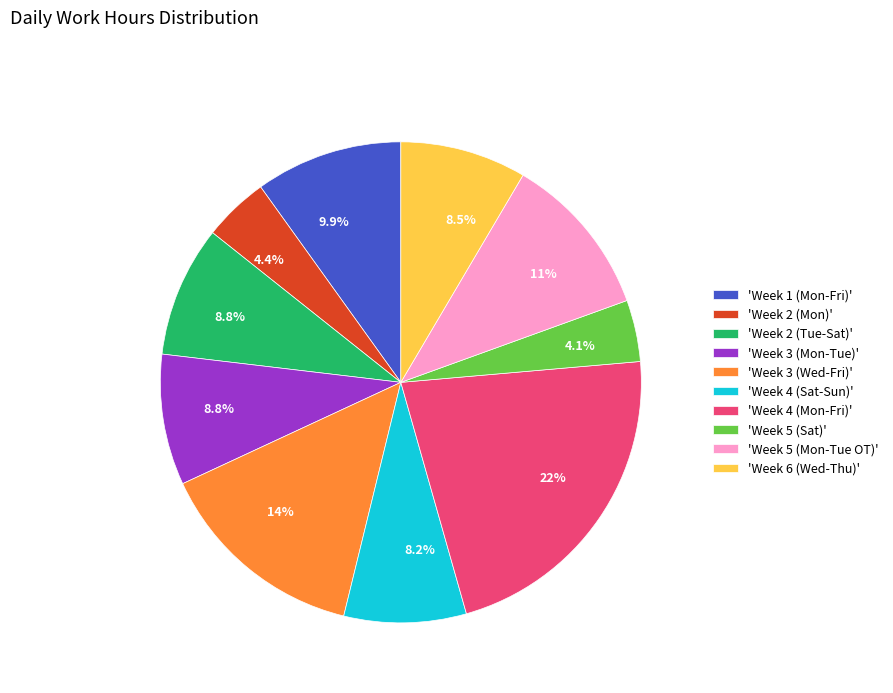

What is the largest slice in the pie chart?

'Week 4 (Mon-Fri)'